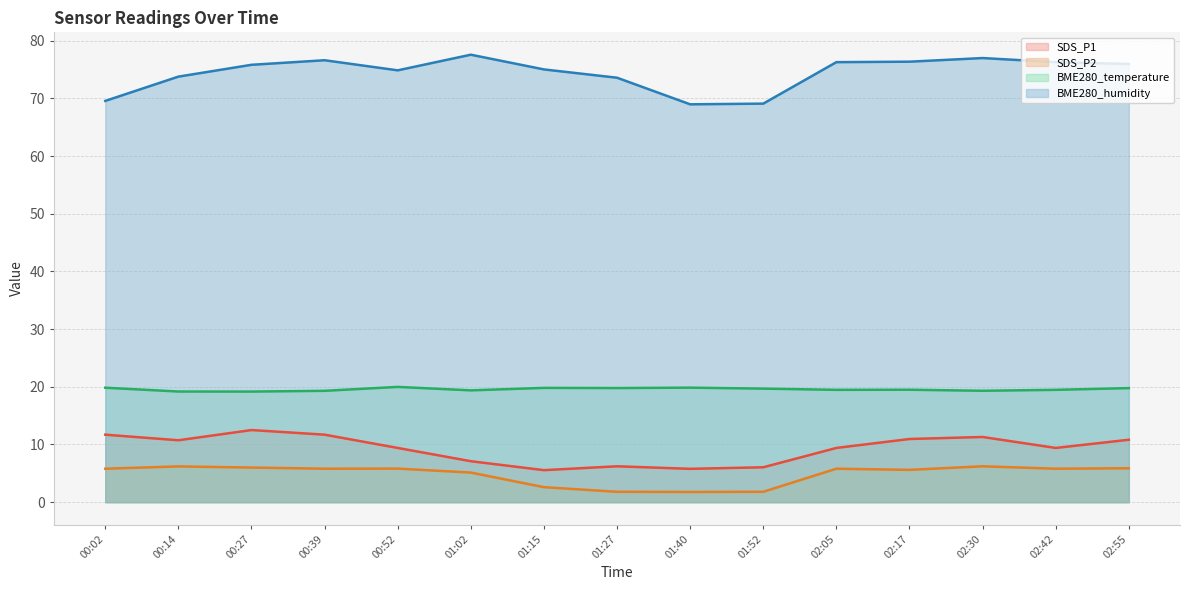

At which category does the chart reach its peak across all series?

01:02